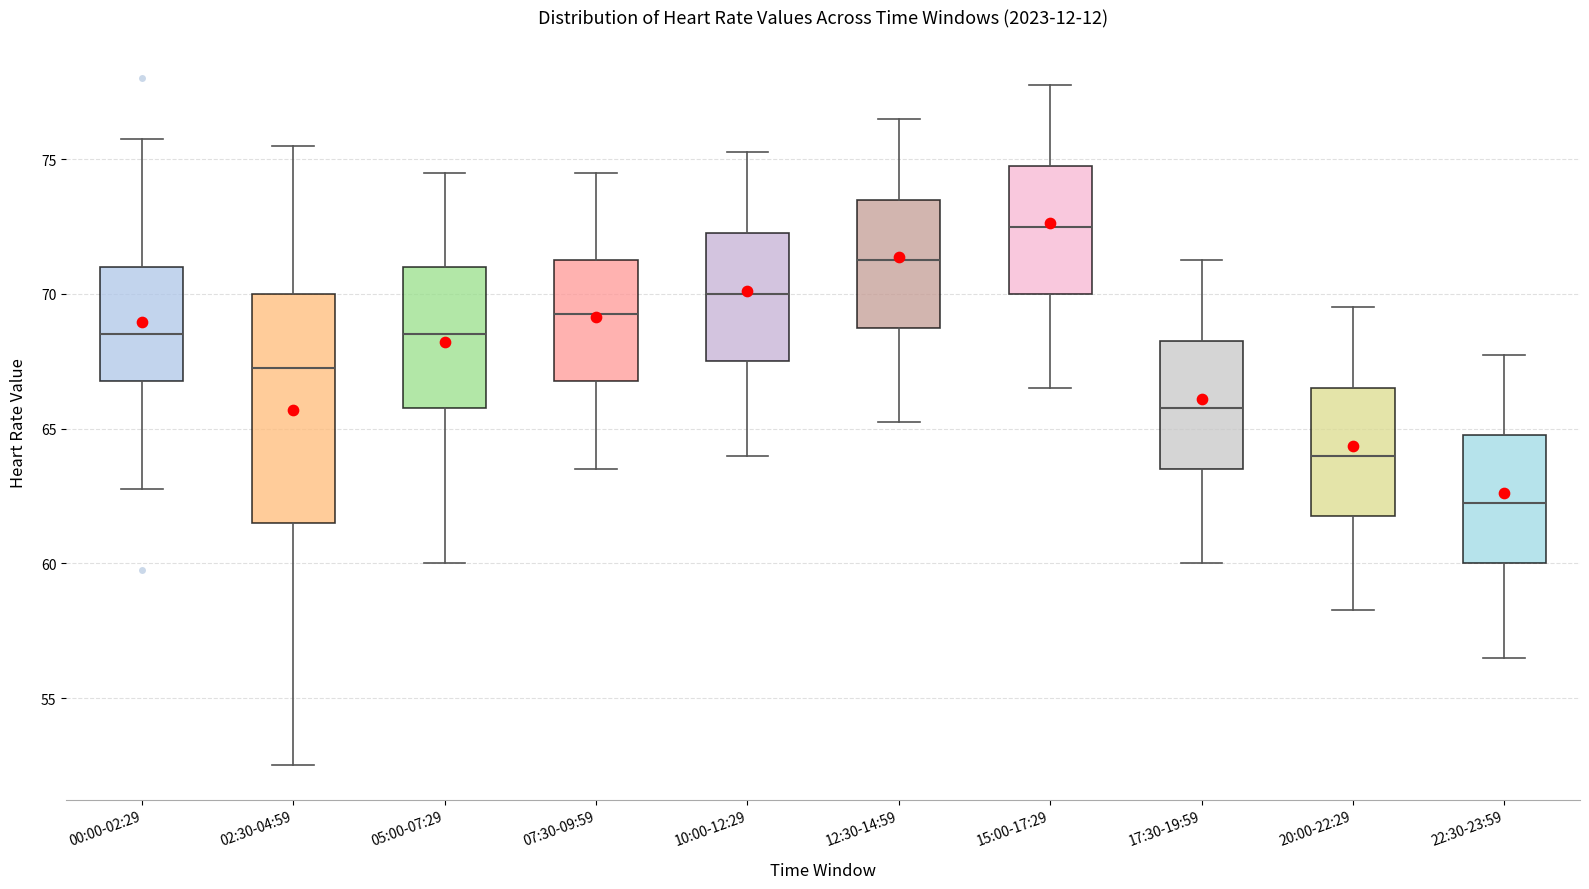

Reading left to right, transcribe this box plot: for each box, give where its median line is, the range the box spans, and where its two whiskers end, as read against the y-axis. The values are not printed on the chart, so give them approximately, as read against the axis.

00:00-02:29: median 68.5, box 67.0 to 71.0, whiskers 63.0 to 76.0
02:30-04:59: median 67.5, box 61.5 to 70.0, whiskers 52.5 to 75.5
05:00-07:29: median 68.5, box 66.0 to 71.0, whiskers 60.0 to 74.5
07:30-09:59: median 69.5, box 67.0 to 71.5, whiskers 63.5 to 74.5
10:00-12:29: median 70.0, box 67.5 to 72.5, whiskers 64.0 to 75.5
12:30-14:59: median 71.5, box 69.0 to 73.5, whiskers 65.5 to 76.5
15:00-17:29: median 72.5, box 70.0 to 75.0, whiskers 66.5 to 78.0
17:30-19:59: median 66.0, box 63.5 to 68.5, whiskers 60.0 to 71.5
20:00-22:29: median 64.0, box 62.0 to 66.5, whiskers 58.5 to 69.5
22:30-23:59: median 62.5, box 60.0 to 65.0, whiskers 56.5 to 68.0